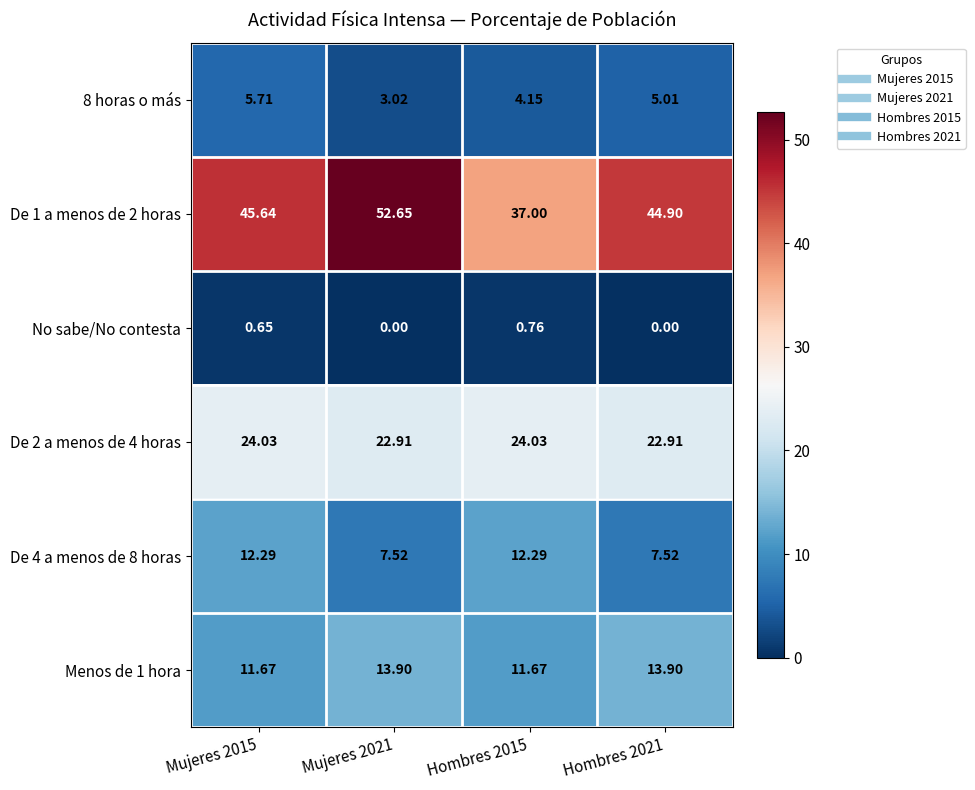

Is the value of No sabe/No contesta at Mujeres 2021 greater than the value of De 2 a menos de 4 horas at Hombres 2021?

No